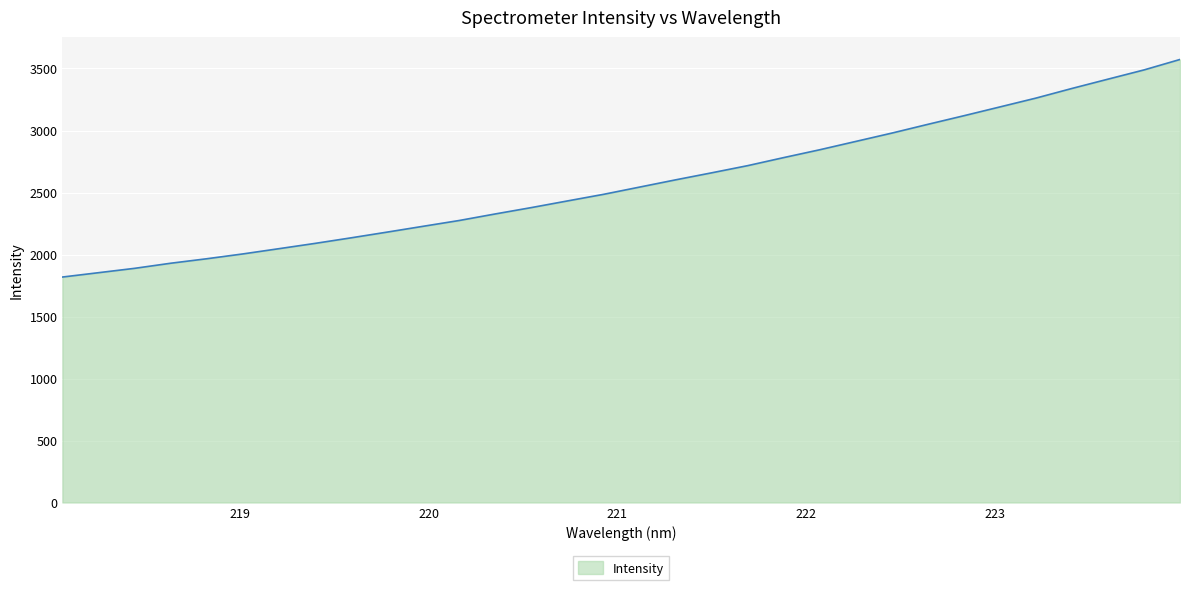

What is the maximum value shown in the chart?

3572.8